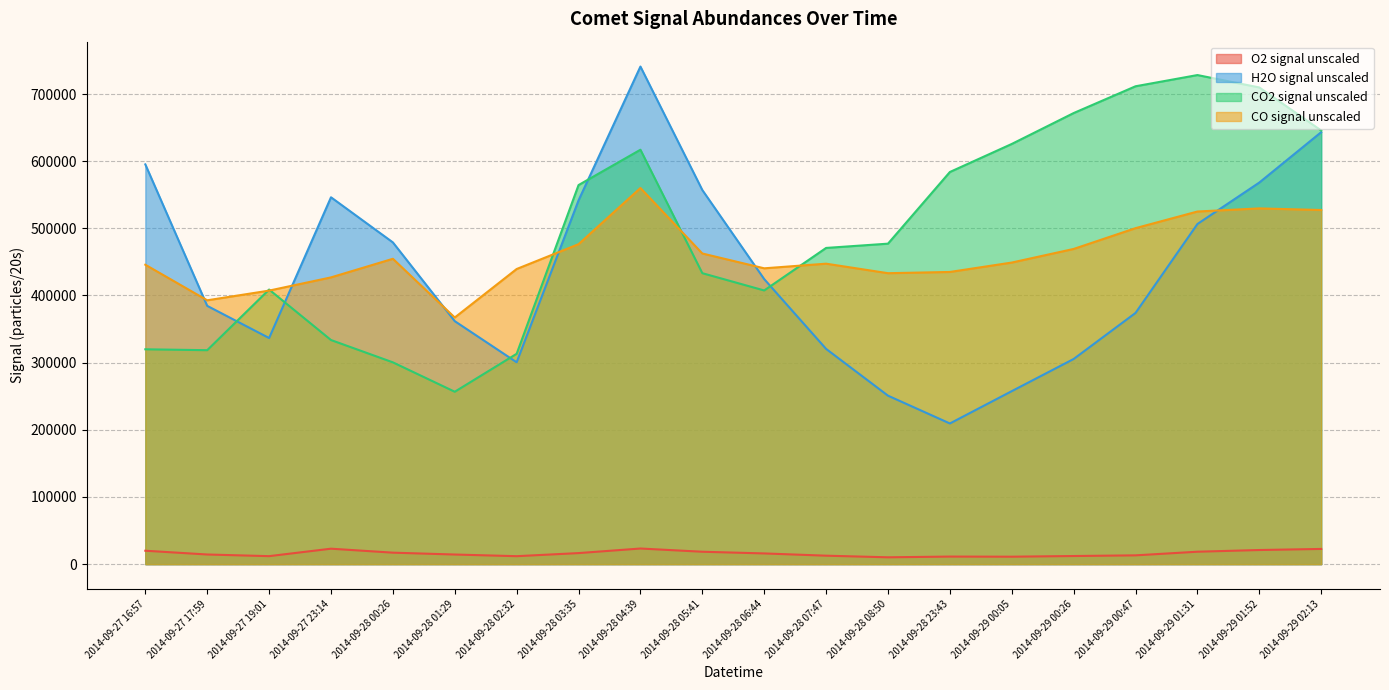

At which label is O2 signal unscaled closest to 16729?

2014-09-28 03:35